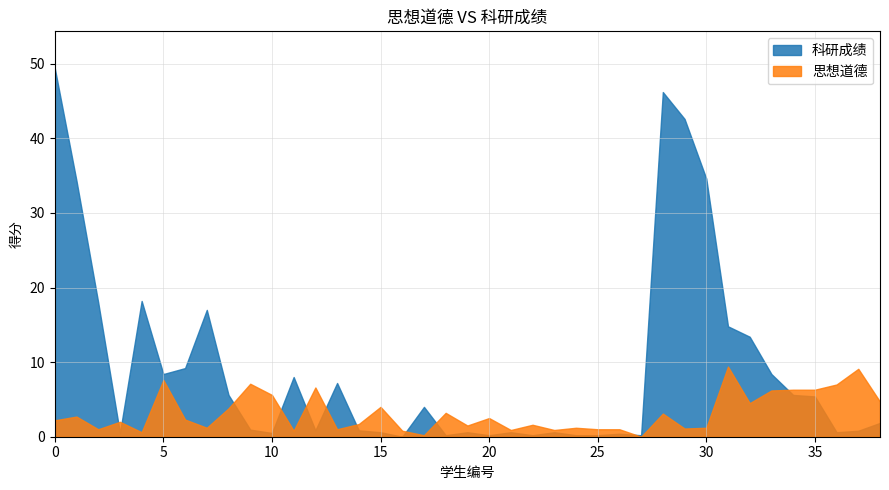

The value of 科研成绩 at 5 is 8.4. True or false?

True